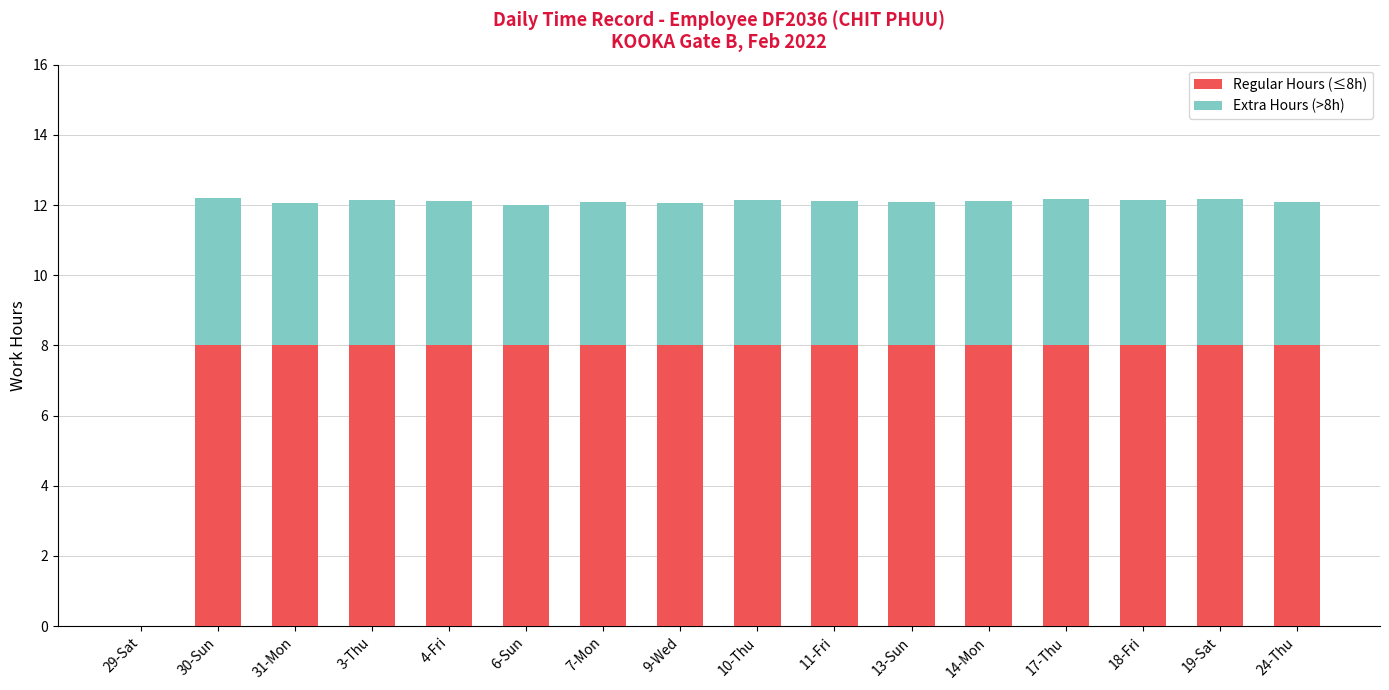

What is the maximum value for Regular Hours (≤8h)?

8.0